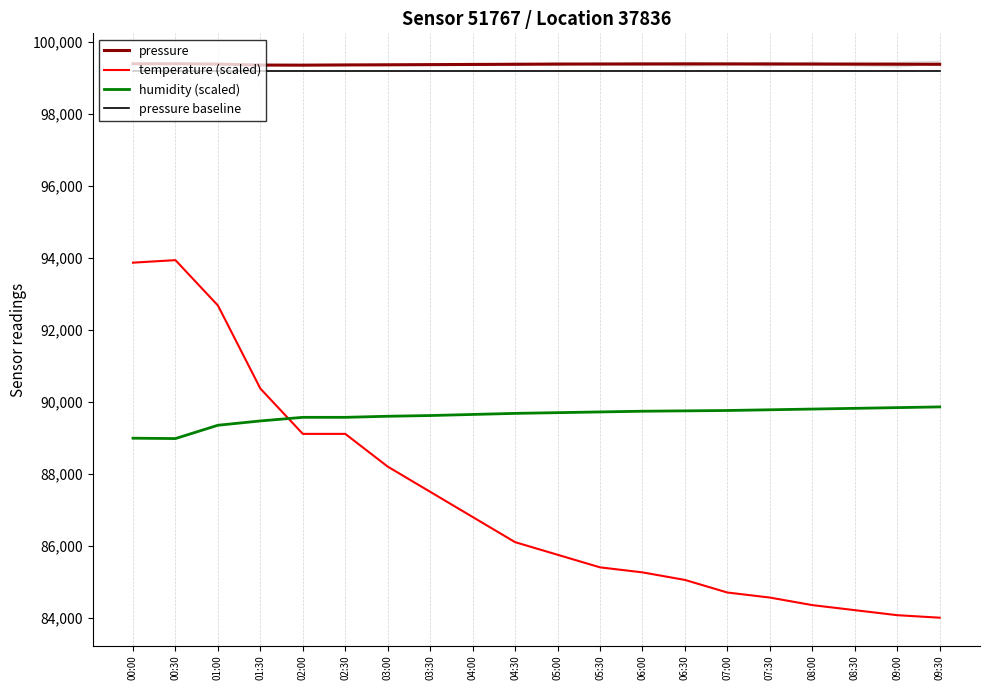

True or false: pressure baseline and temperature (scaled) cross at least once.

False